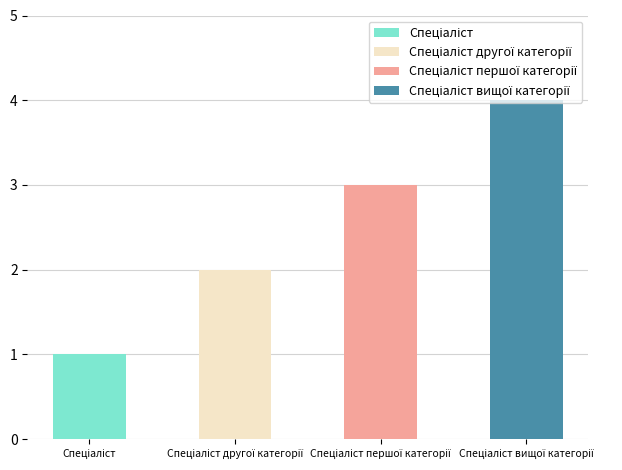

List the labels in order of value, smallest first.

Спеціаліст, Спеціаліст другої категорії, Спеціаліст першої категорії, Спеціаліст вищої категорії